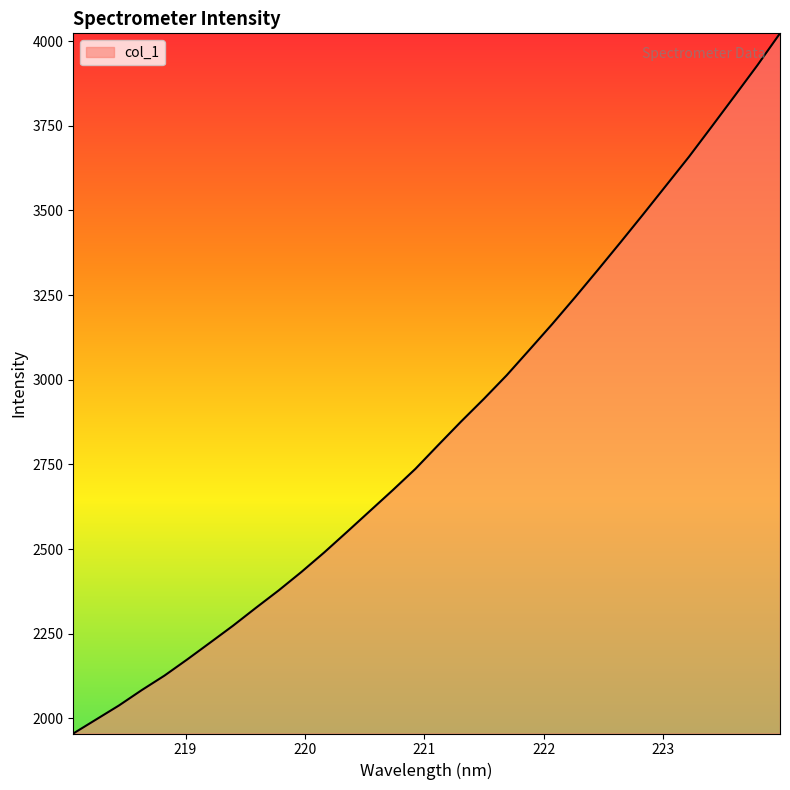

What is the minimum value shown in the chart?

1955.7